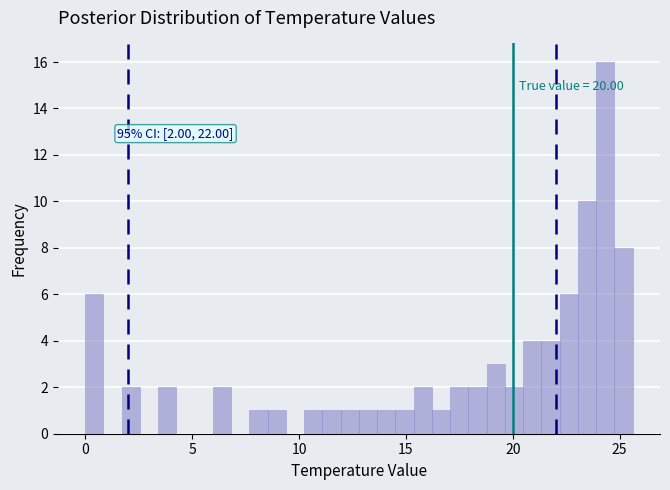

Around what value on the x-axis is the tallest bar? Give the approximate position of its centre, as read against the axis.

24.5